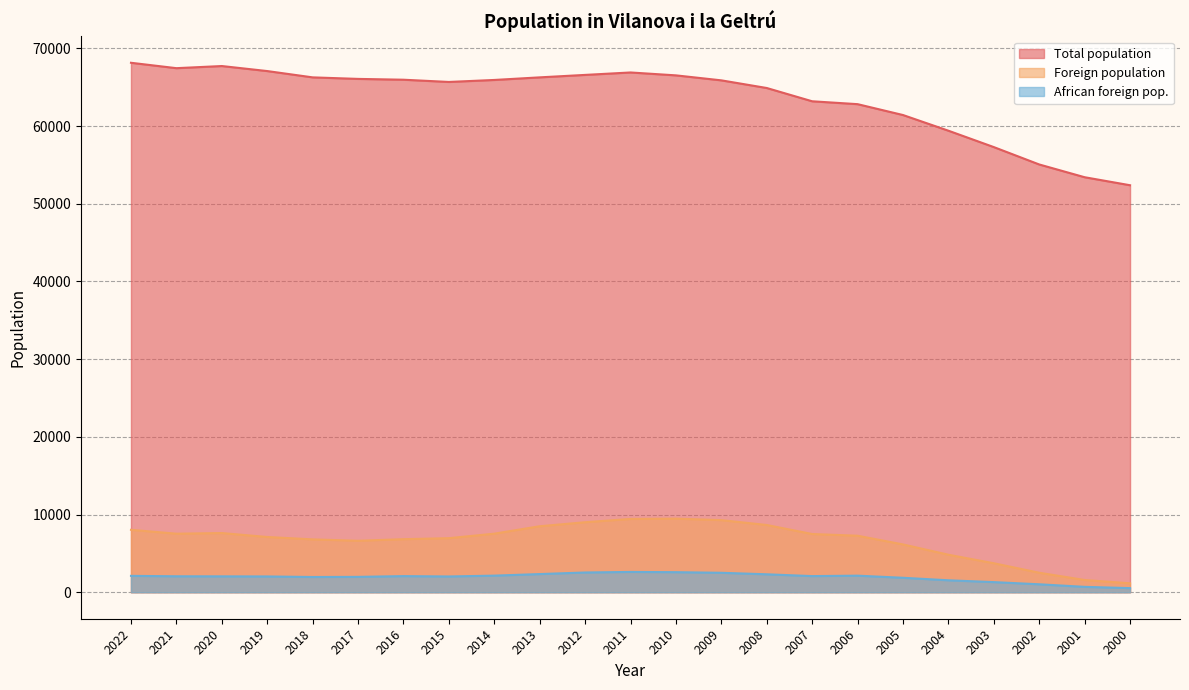

Read the African foreign pop. value at 2018.

1964